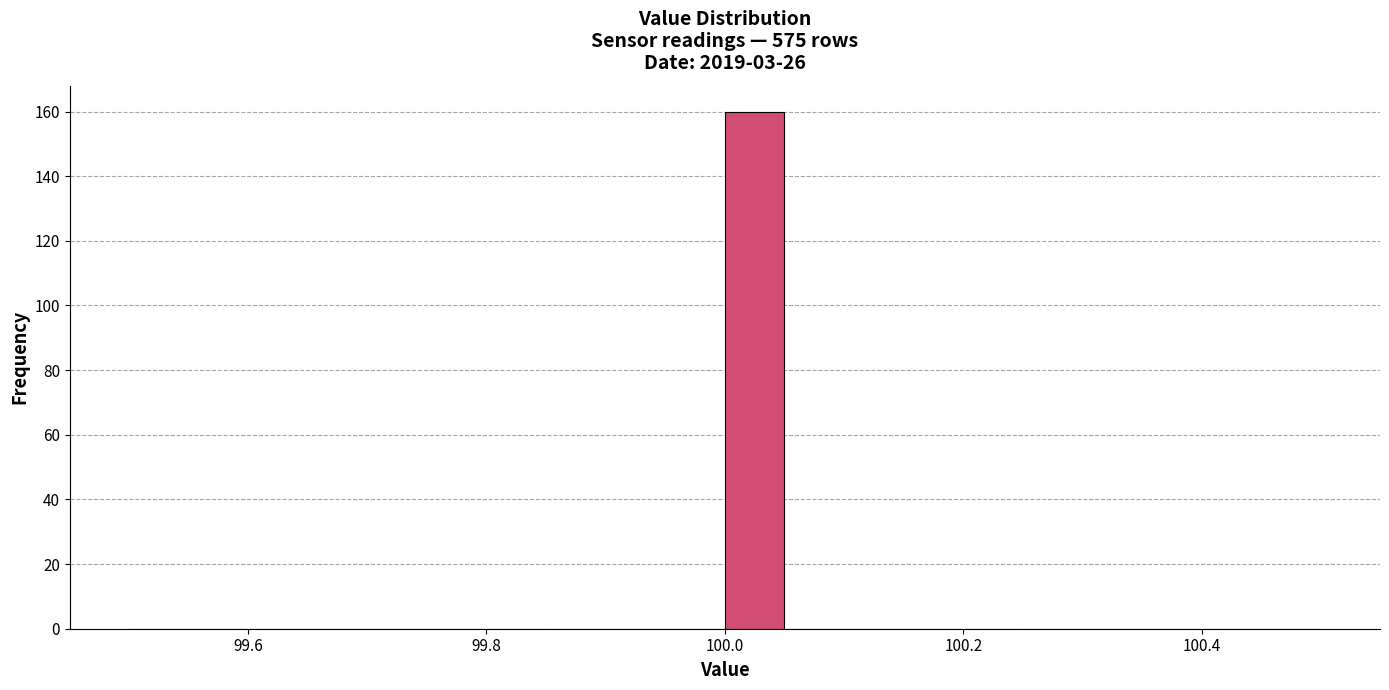

Read against the x-axis, roughly where is the centre of the tallest bar?

100.02